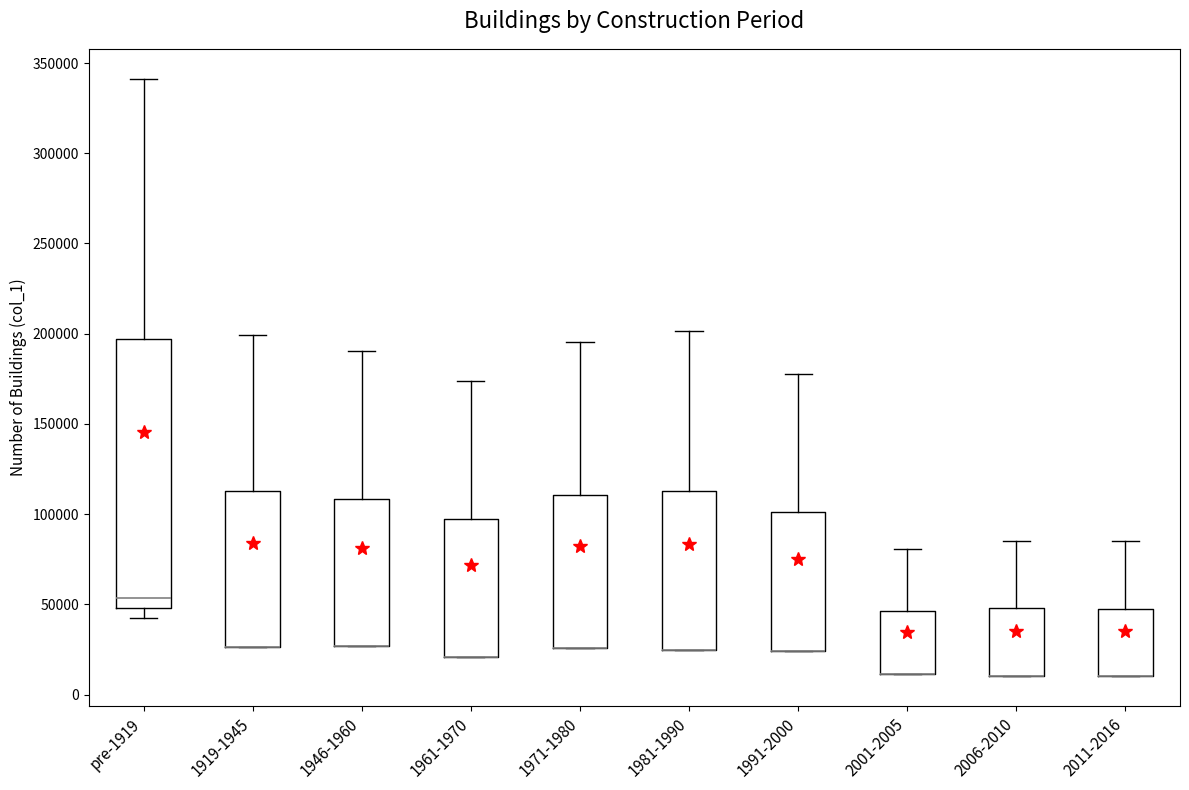

Comparing the boxes themselves (not the whiskers), which one is the tallest?

pre-1919